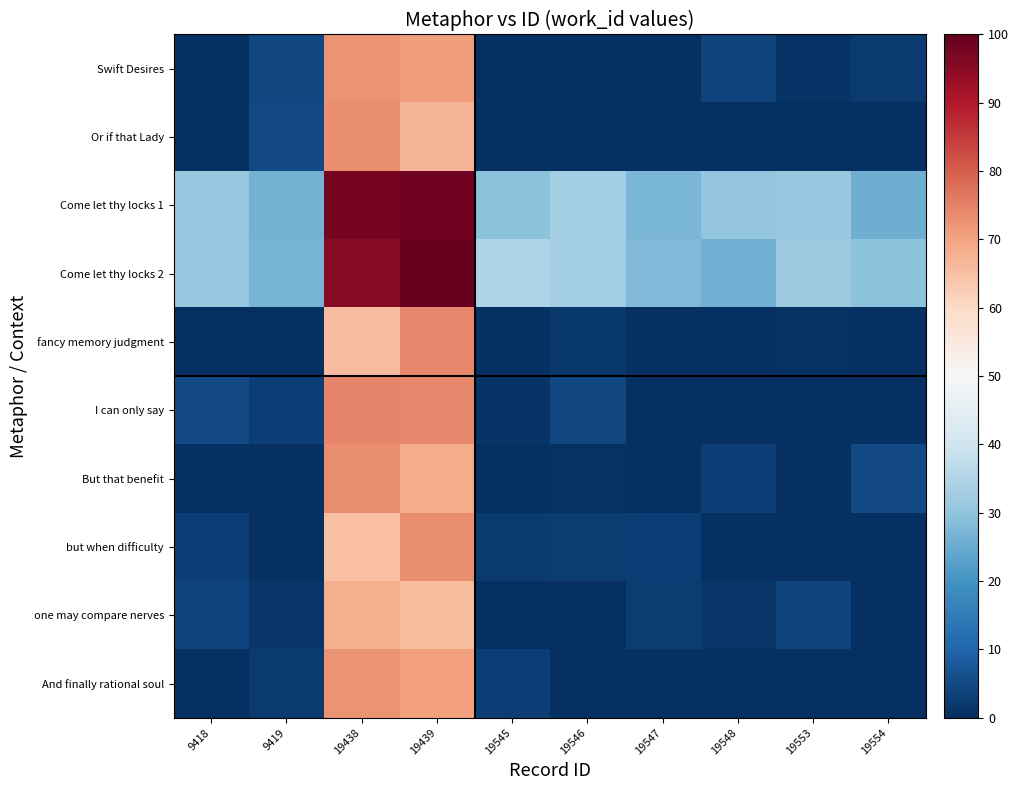

Which label corresponds to the smallest value in the chart?

9418